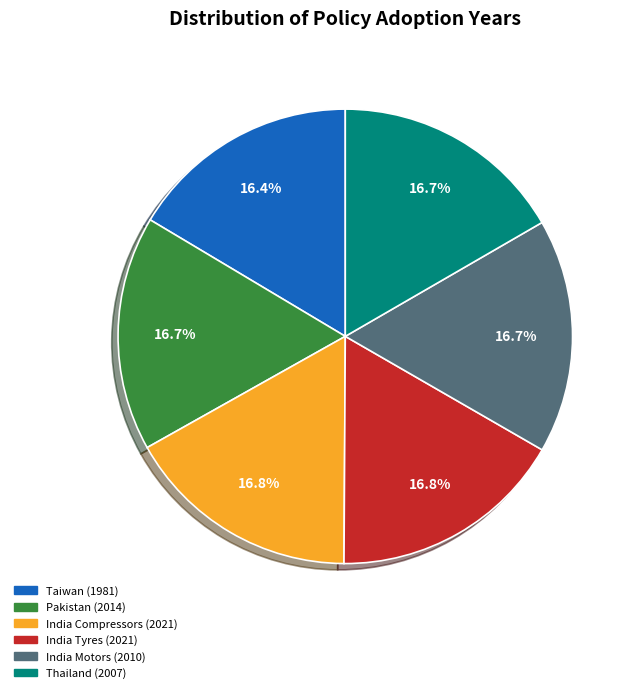

Is there a majority slice in this chart?

No